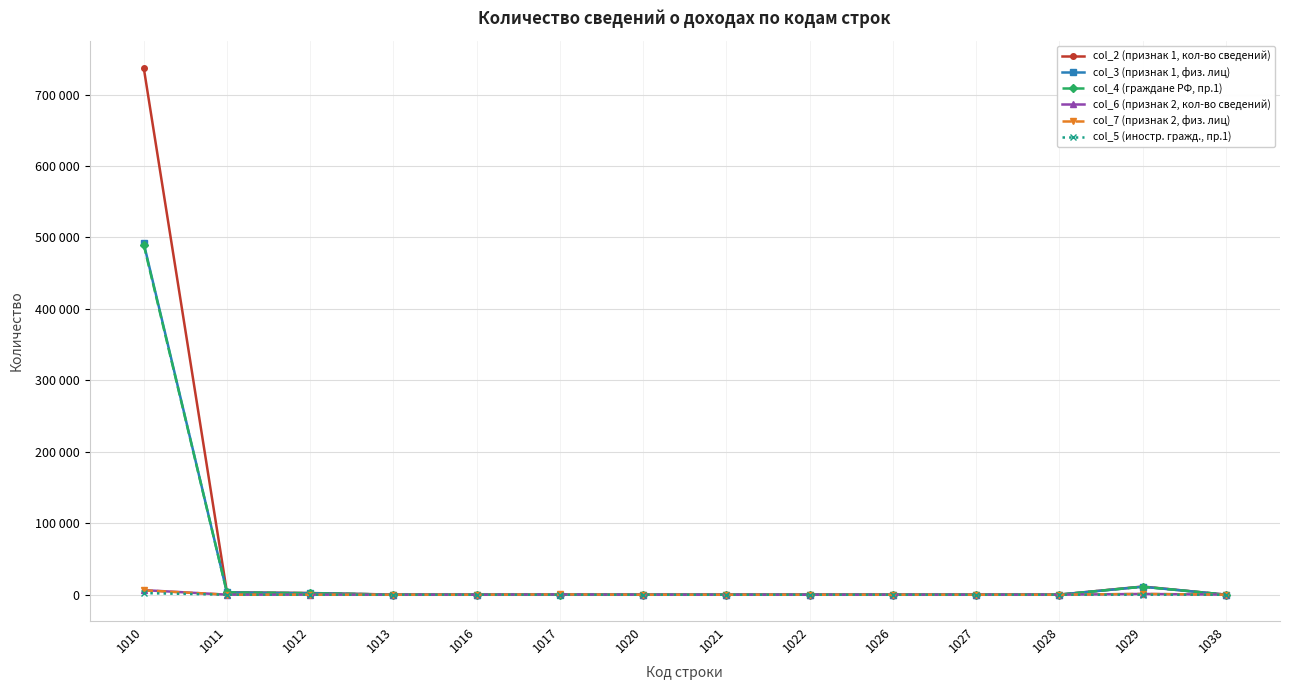

Does the chart have visible grid lines?

Yes